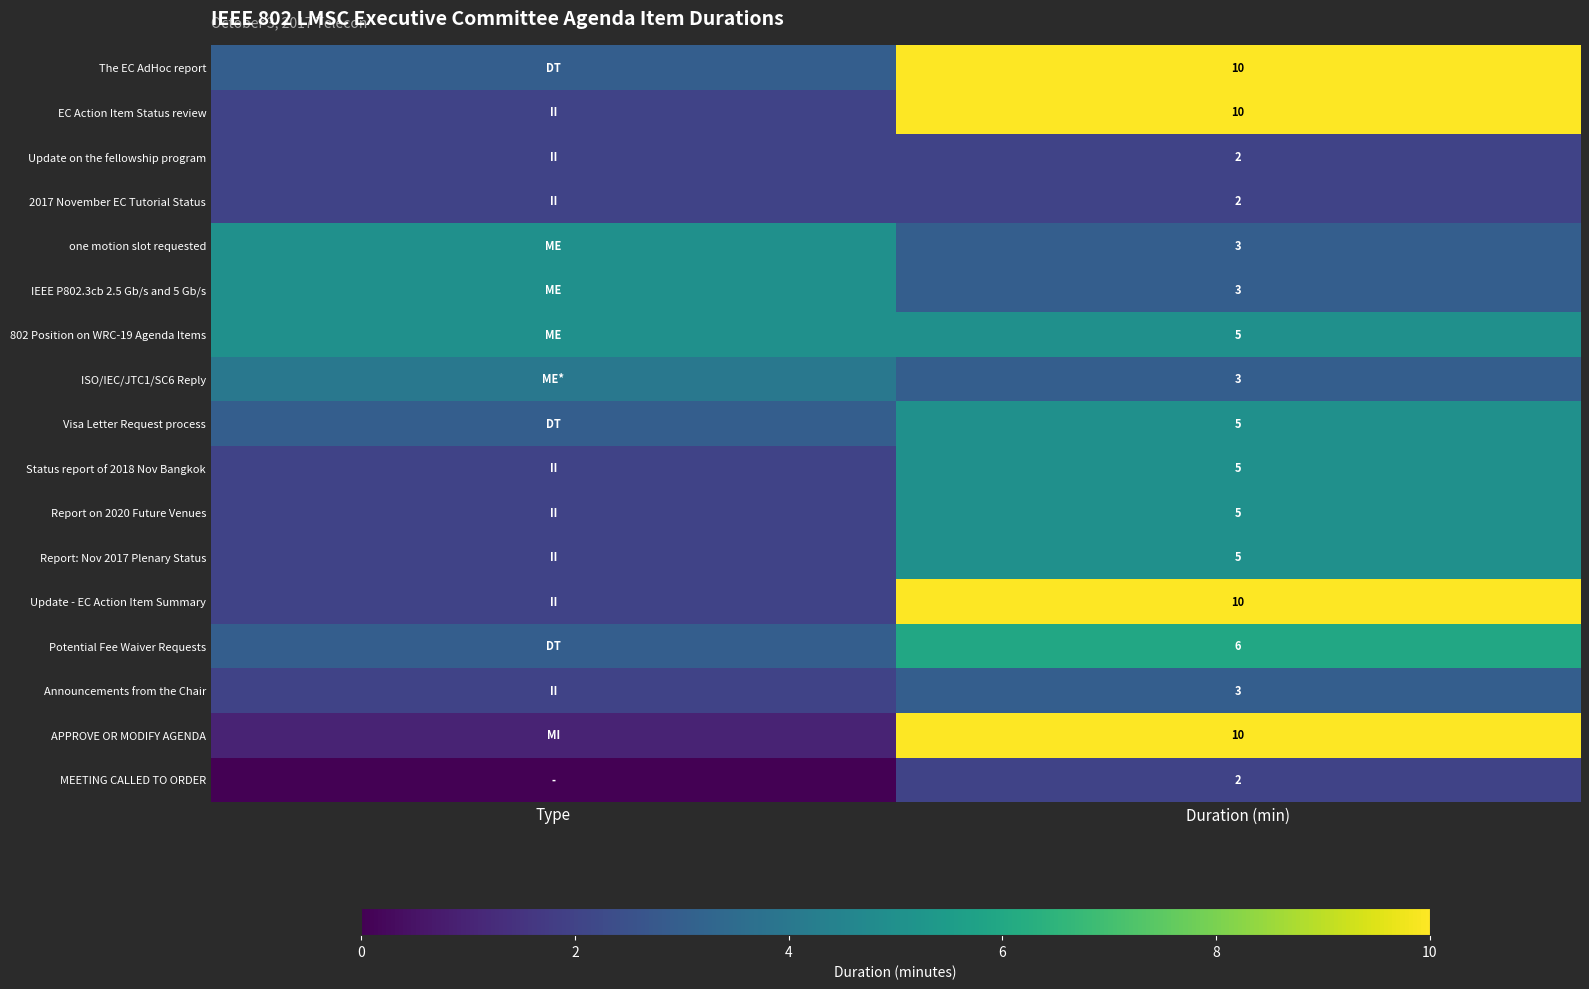

The MEETING CALLED TO ORDER series shows 0 at Duration (min). True or false?

False